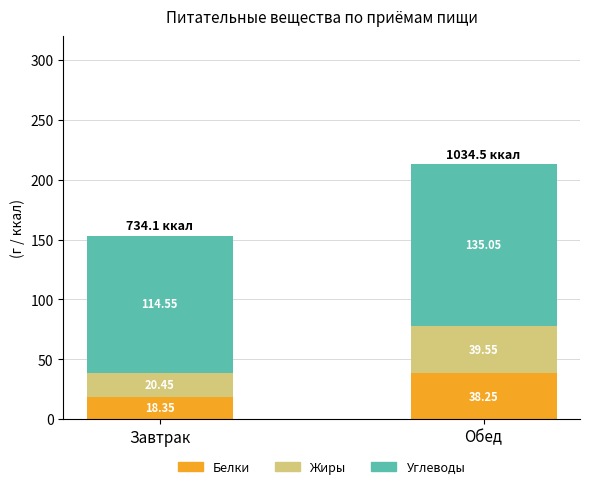

Where does the Белки series first go above 38?

Обед